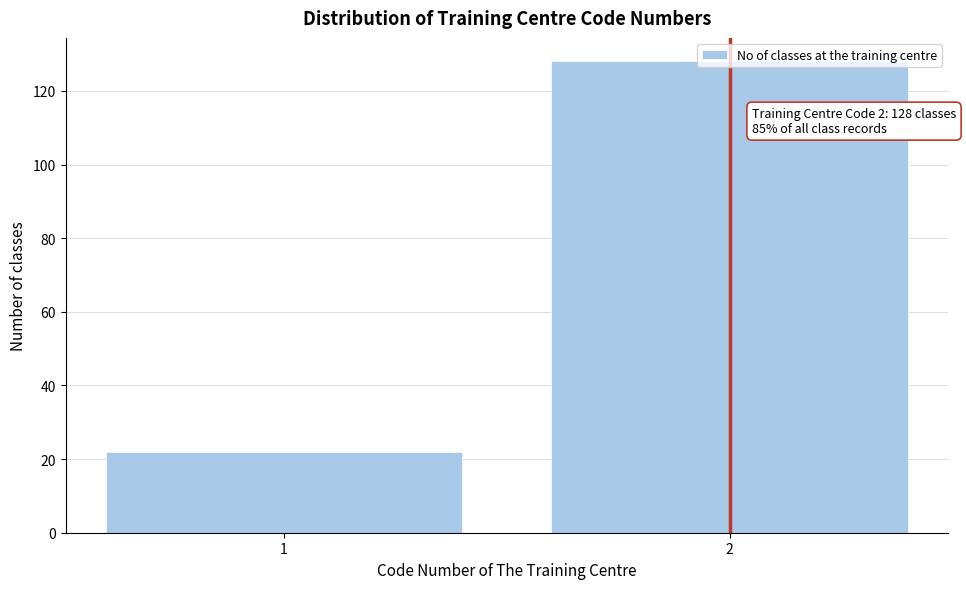

What is the difference between the maximum and minimum values?

106